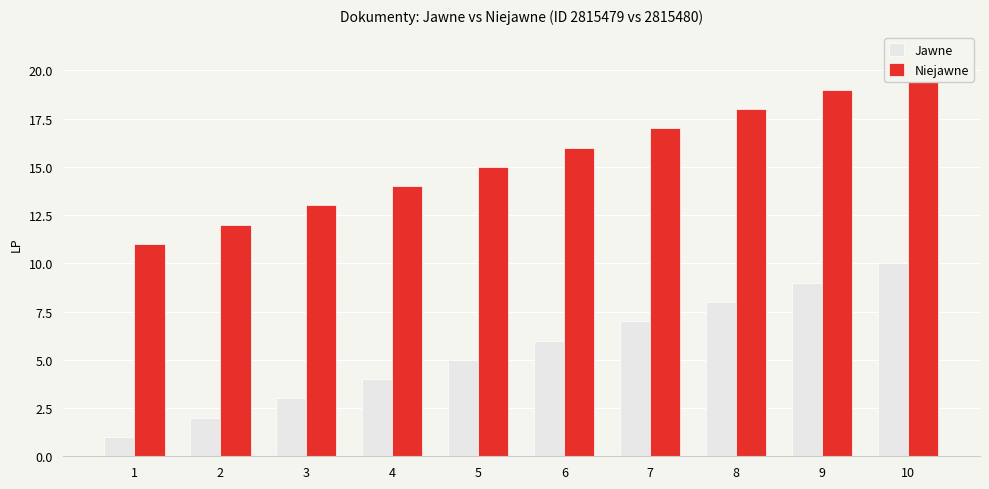

Count the number of categories in the chart.

10